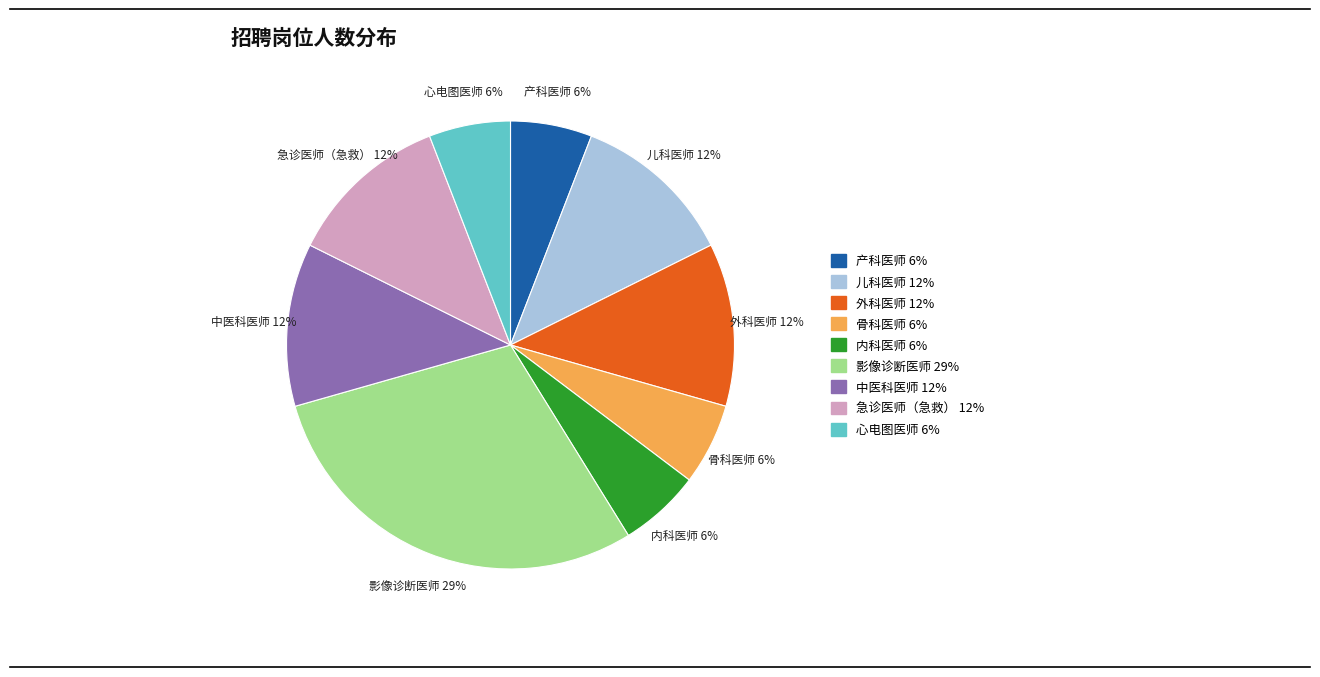

Which slice is the largest?

影像诊断医师